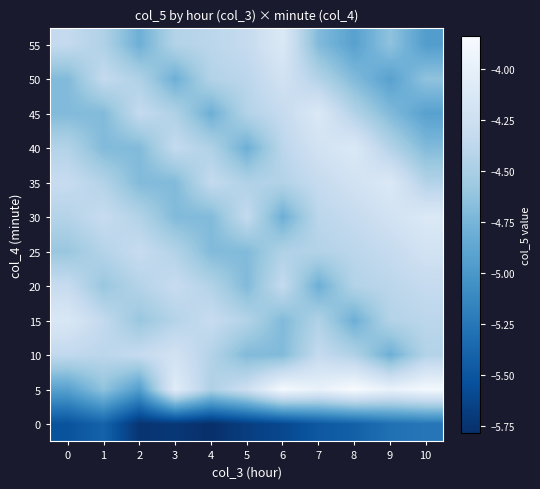

What is the minimum value shown in the chart?

-5.8